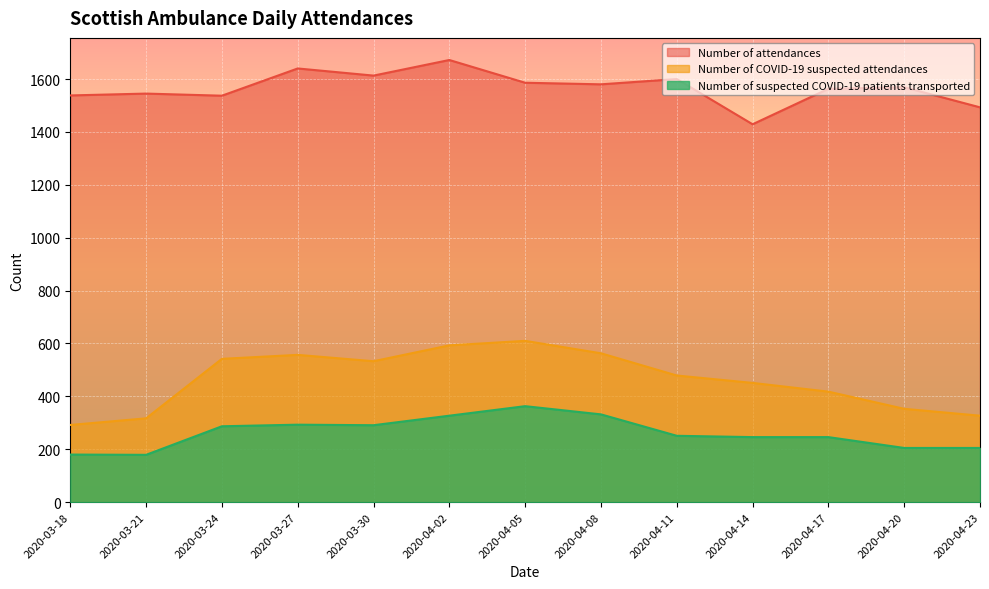

Between 2020-03-27 and 2020-04-02, which series saw the biggest shift?

Number of COVID-19 suspected attendances